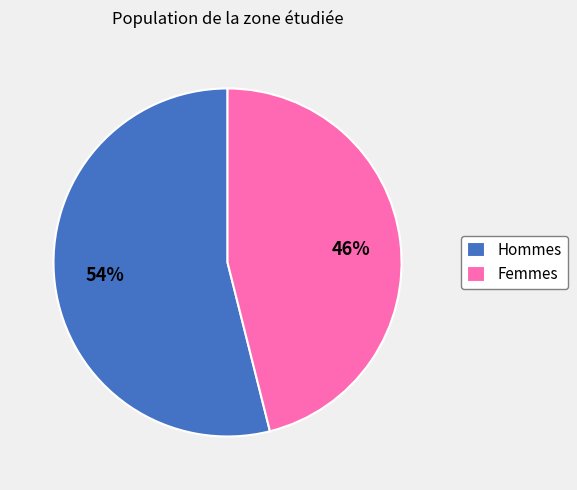

What is the ratio of the value at 54% to the value at 46%?

1.2